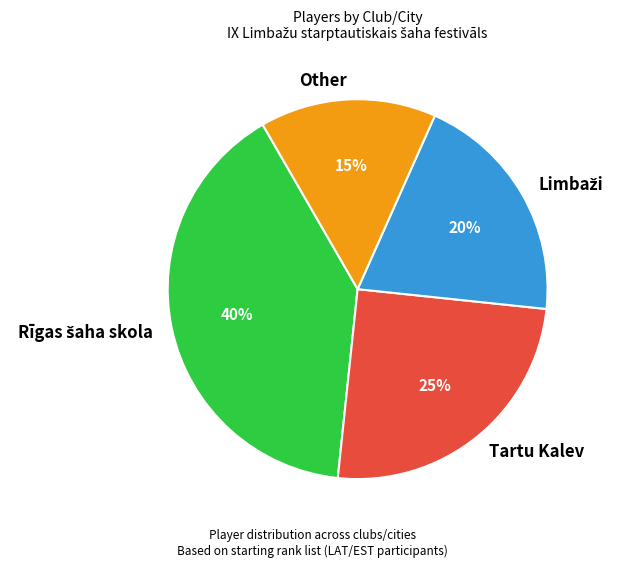

True or false: Tartu Kalev accounts for 32% of the total.

False